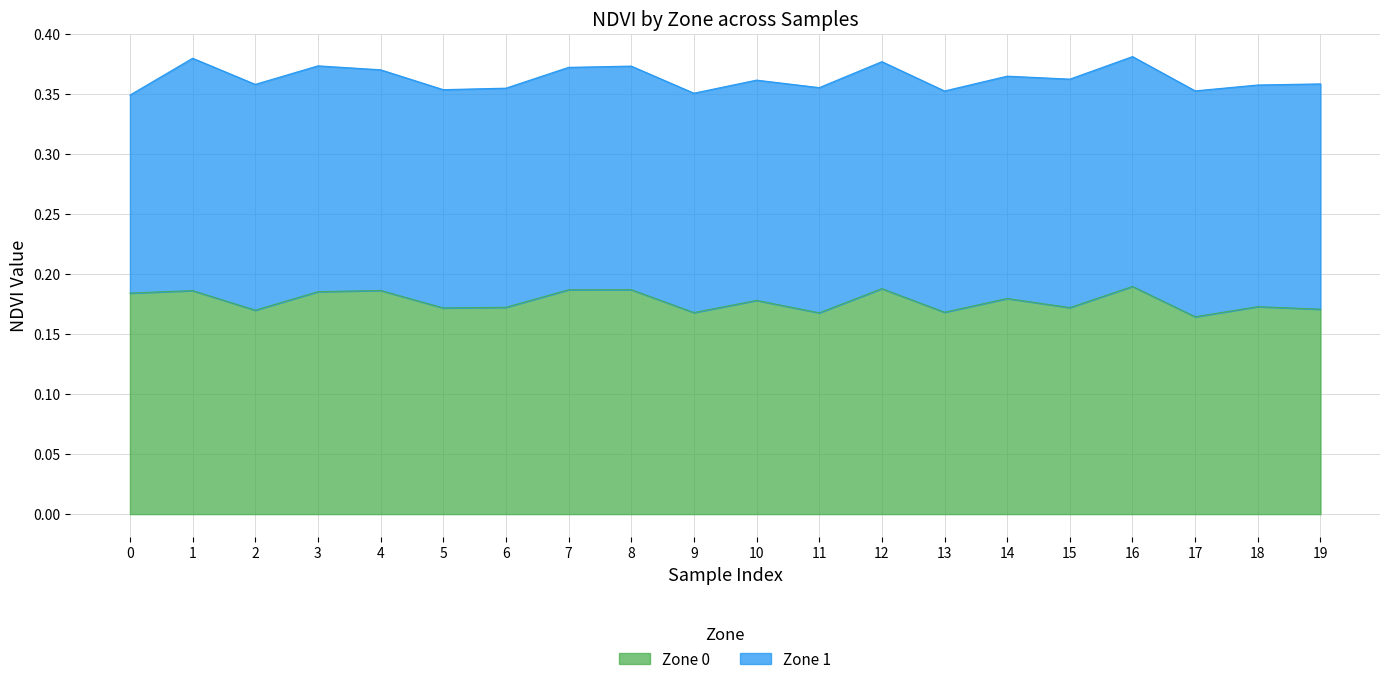

What is the minimum value shown in the chart?

0.2